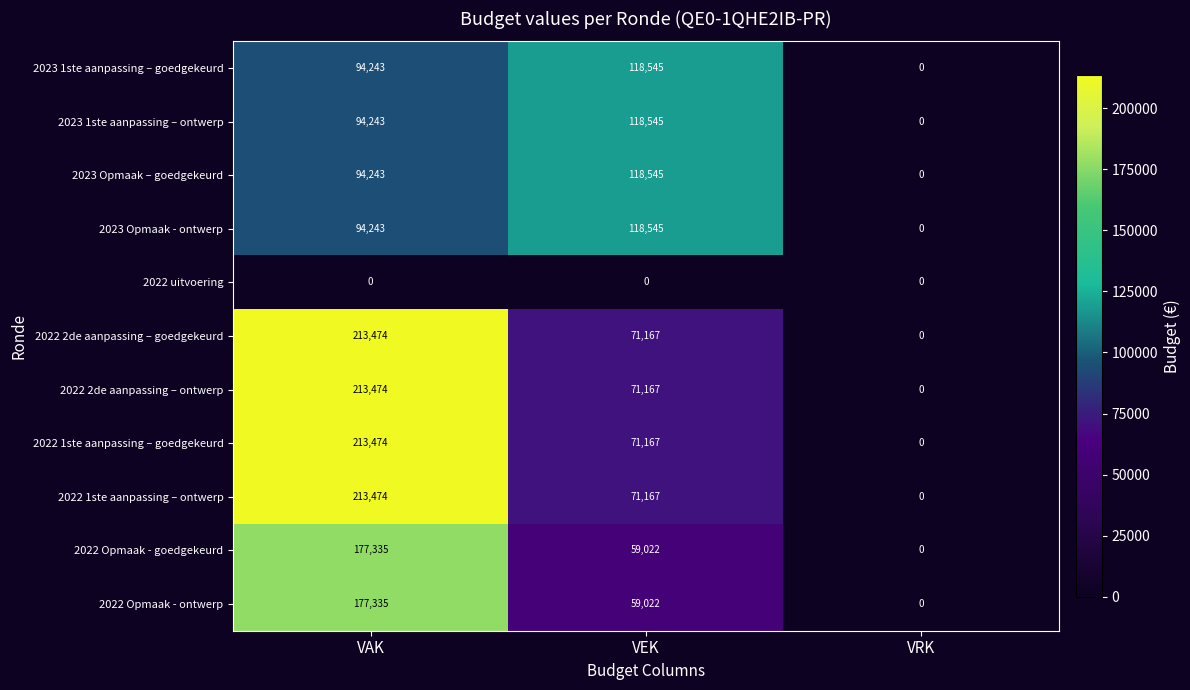

How many 2023 Opmaak - ontwerp values are between 0 and 118545?

3